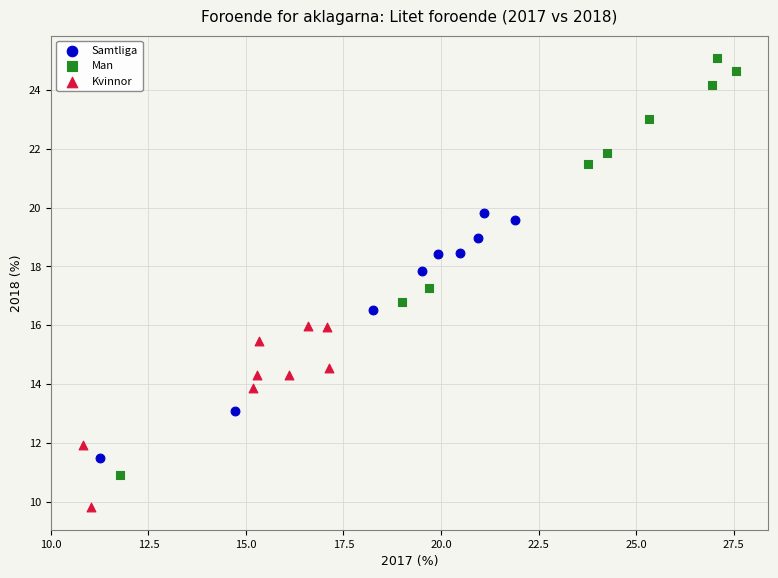

Which series reaches the maximum Y coordinate?

Man